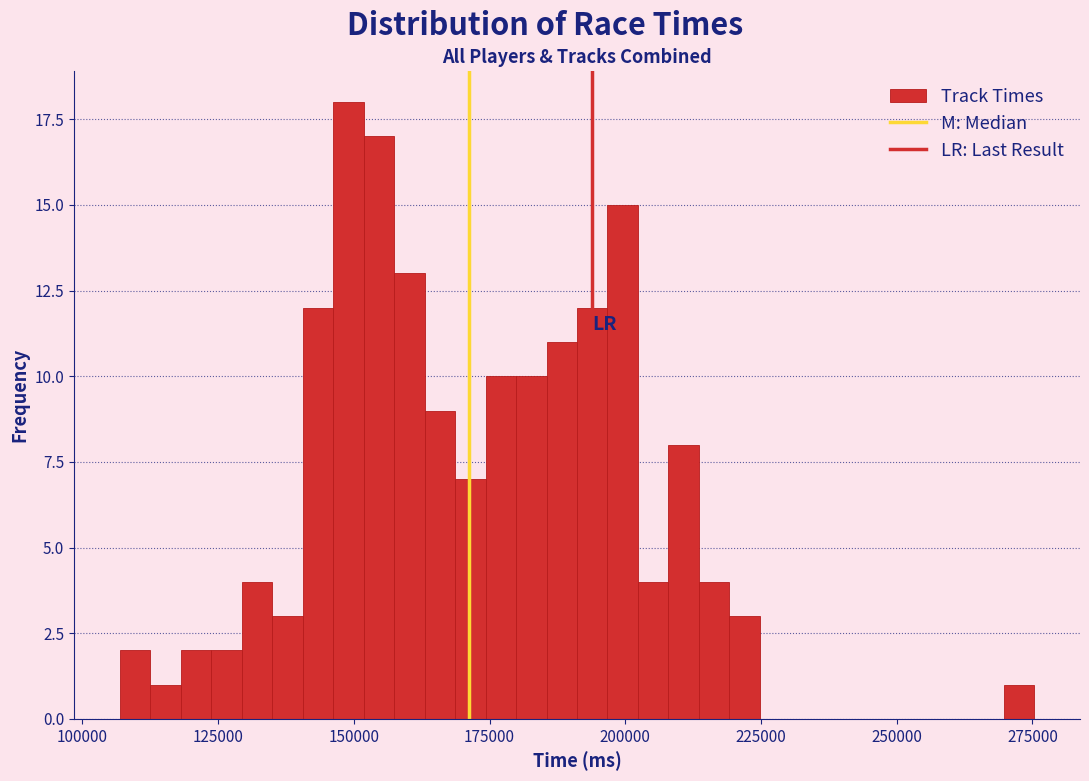

Read against the x-axis, roughly where is the centre of the tallest bar?

150000